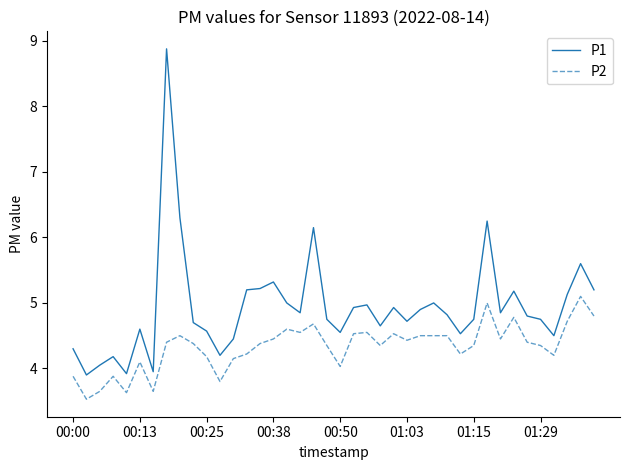

Which series has the largest total across all categories?

P1